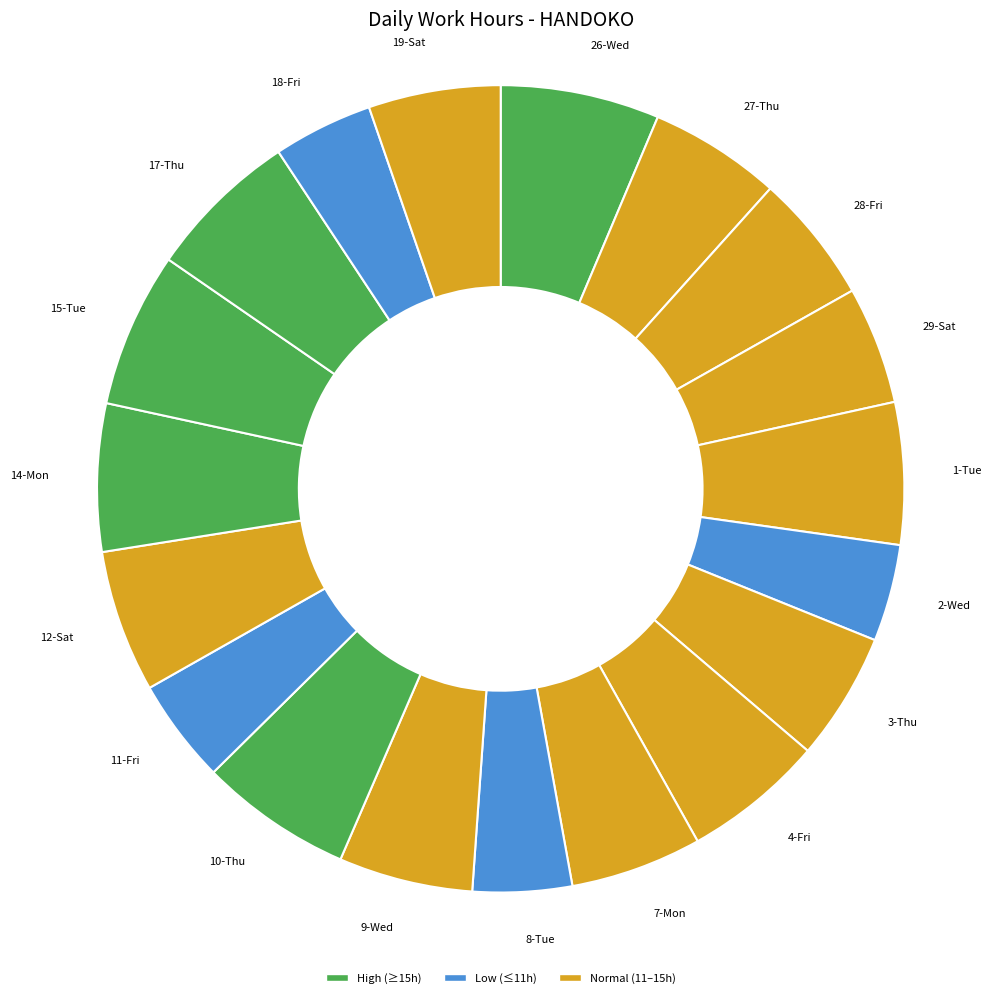

How many slices are in this pie chart?

19